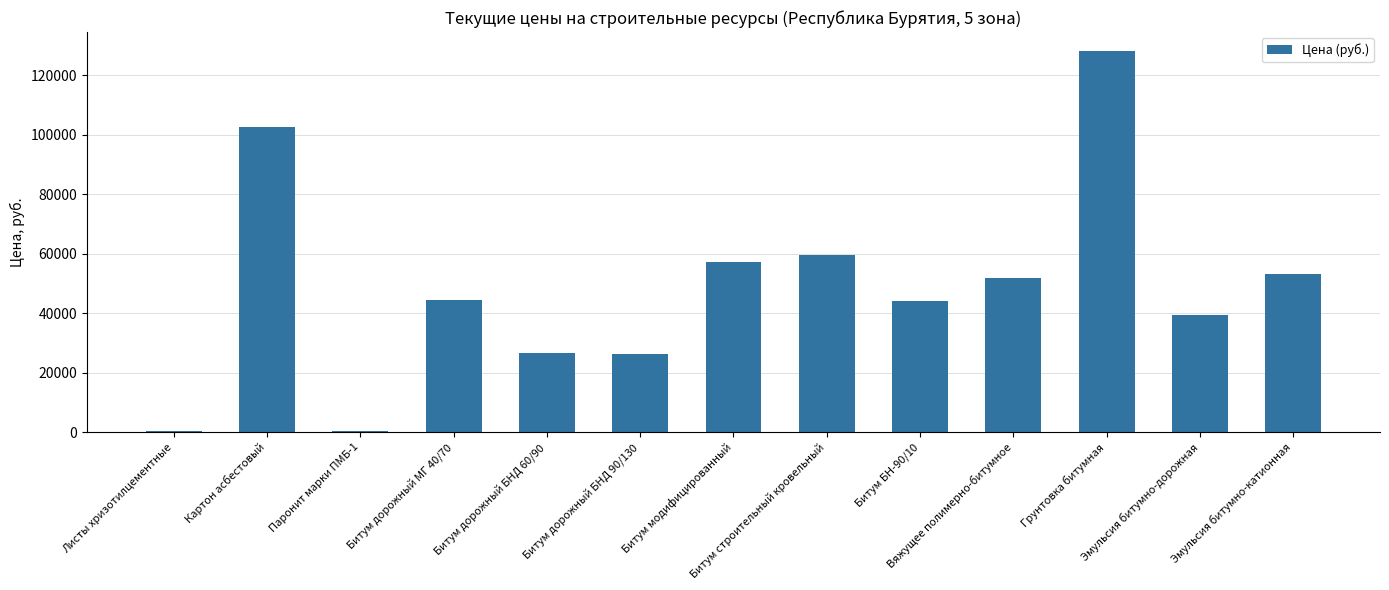

What is the sum of all values?

633696.8